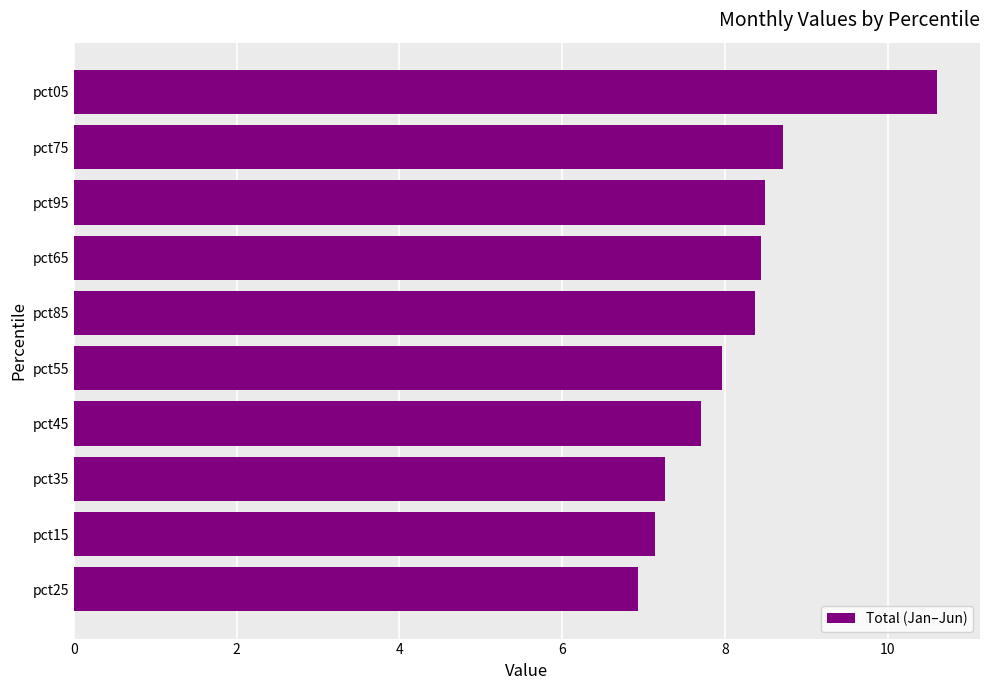

How many bars are there in total?

10